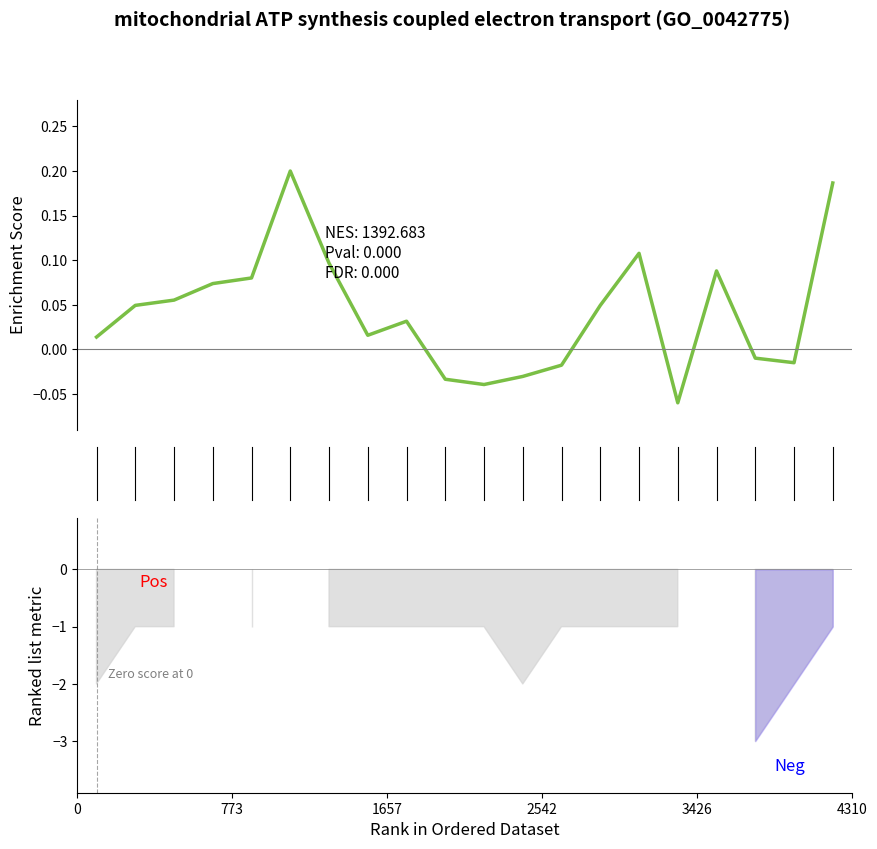

Does the chart have visible grid lines?

No